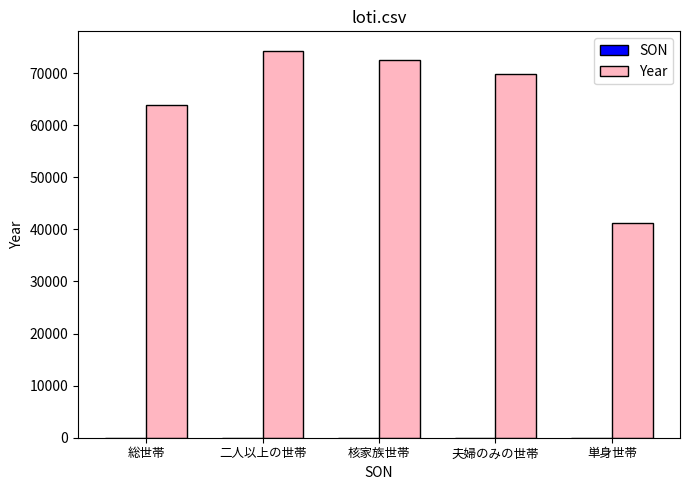

What is the spread (max minus min) of values at 二人以上の世帯?

74314.0